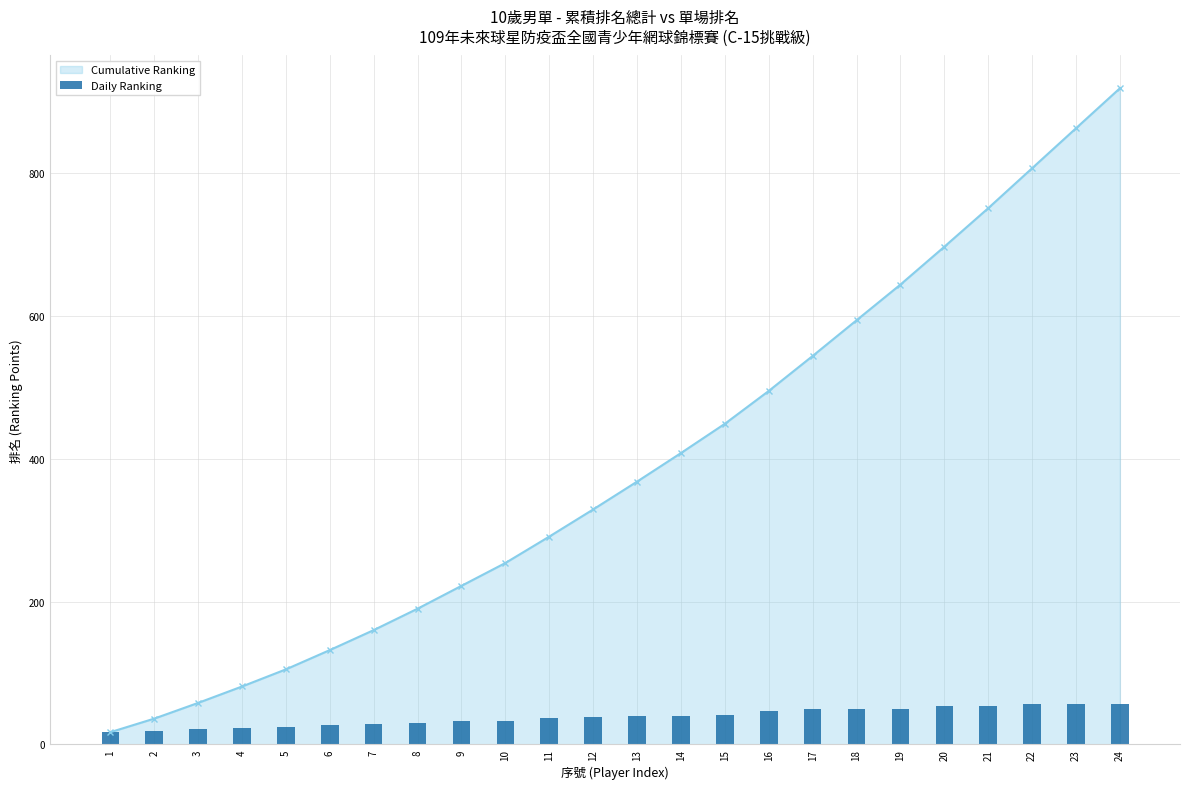

What is the maximum value for Cumulative Ranking?

919